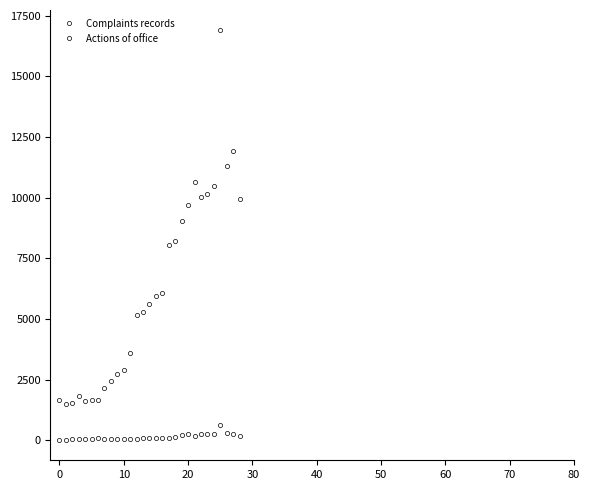

What is the sum of all Complaints records values?

179871